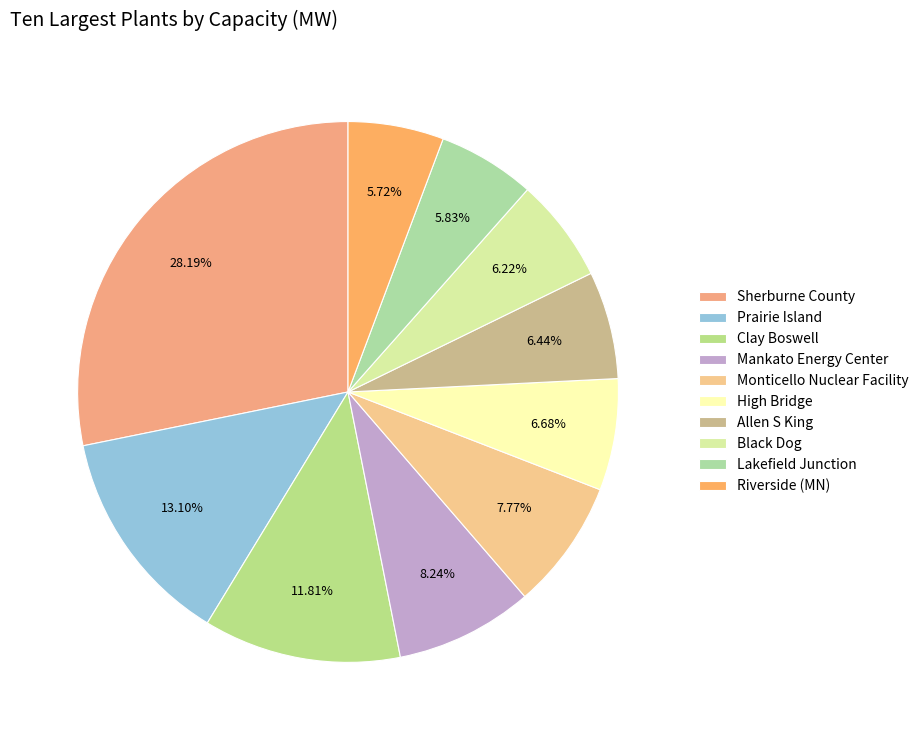

To the nearest percent, what is the difference between the Lakefield Junction and Prairie Island slice percentages?

7%